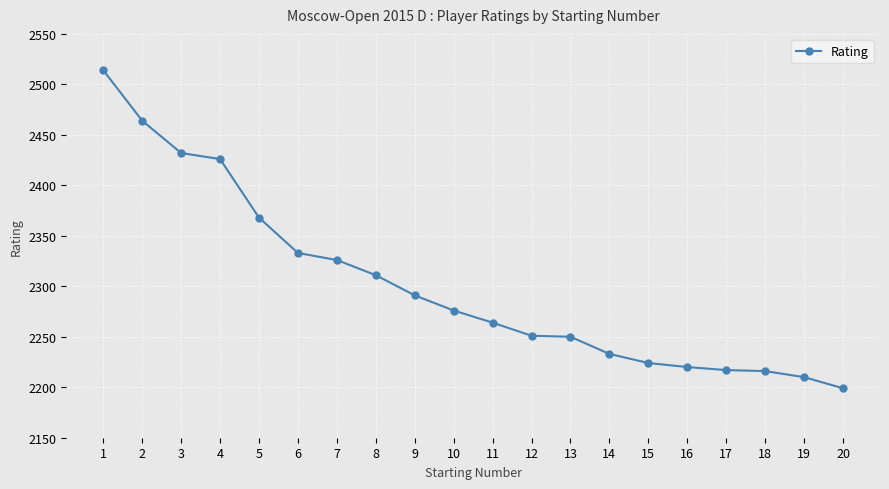

What is the value of the 4th point from the left?

2426